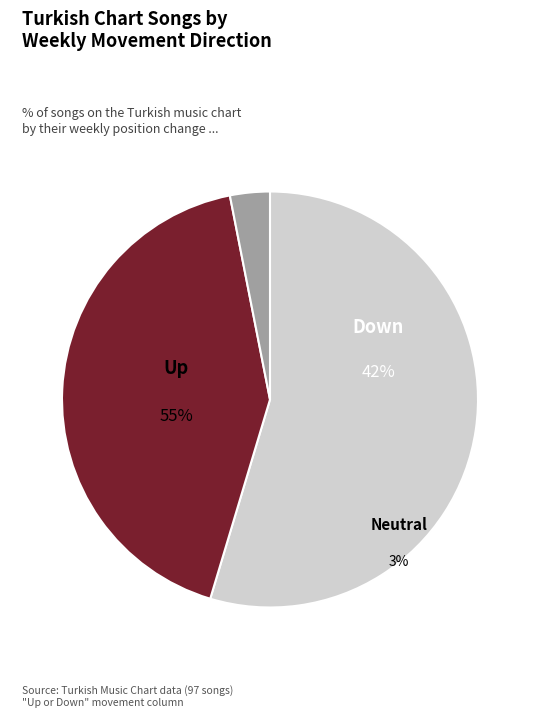

What is the largest slice in the pie chart?

up